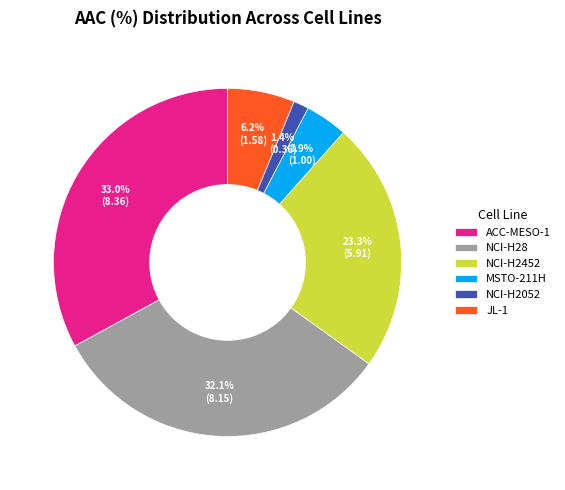

True or false: NCI-H2052 accounts for 11% of the total.

False